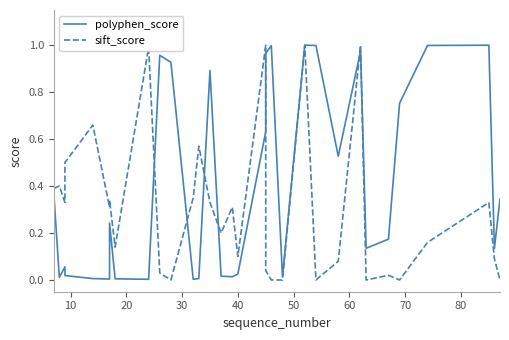

List the series in order of their overall mean, highest first.

polyphen_score, sift_score